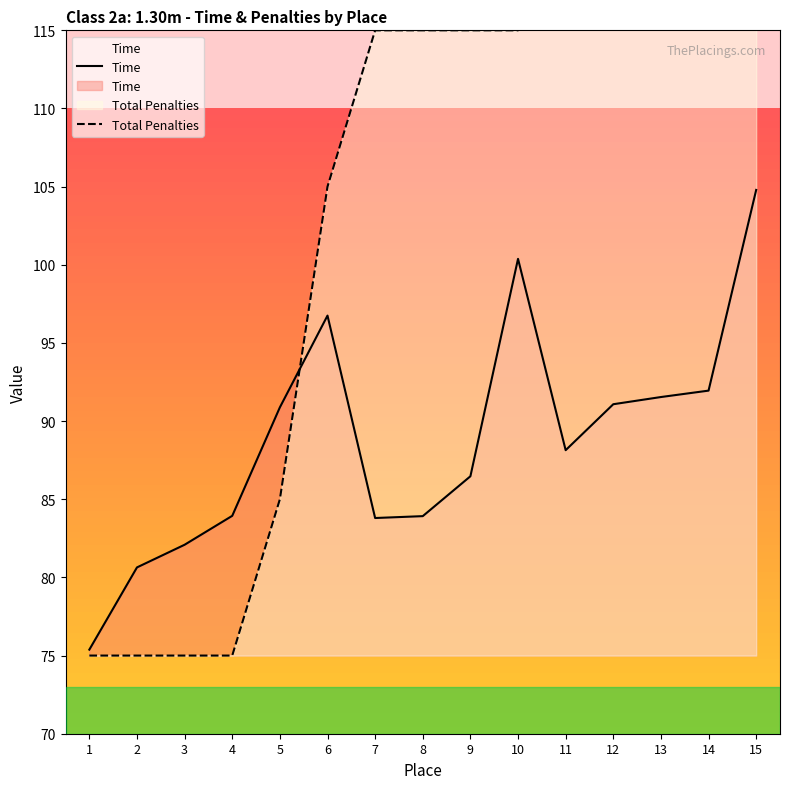

True or false: Time has more than 2 interior local peaks.

False